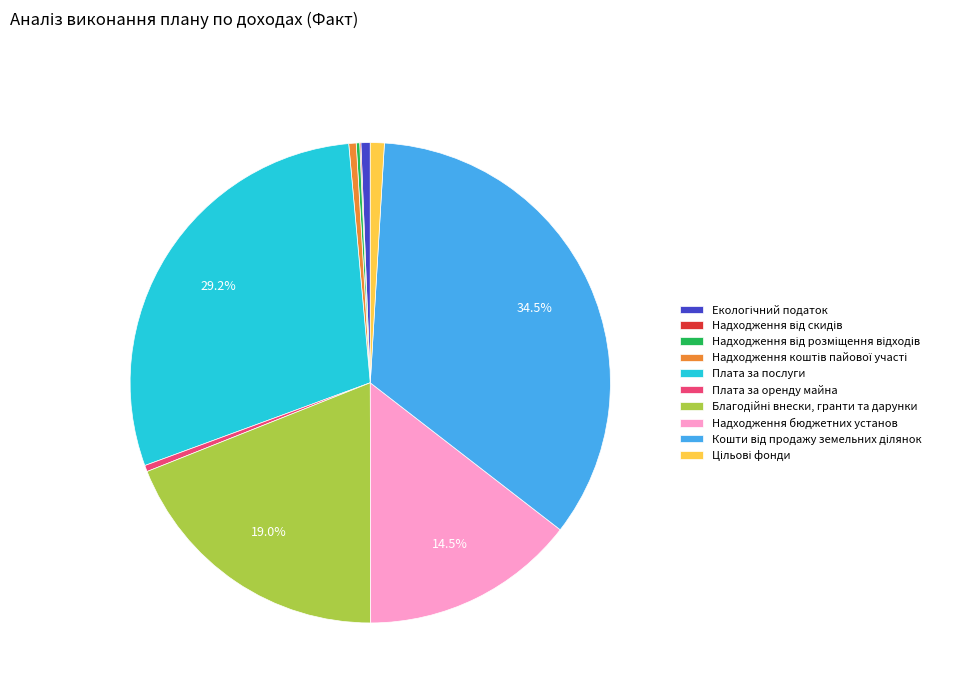

Is the sum of Плата за оренду майна and Надходження бюджетних установ greater than half?

No